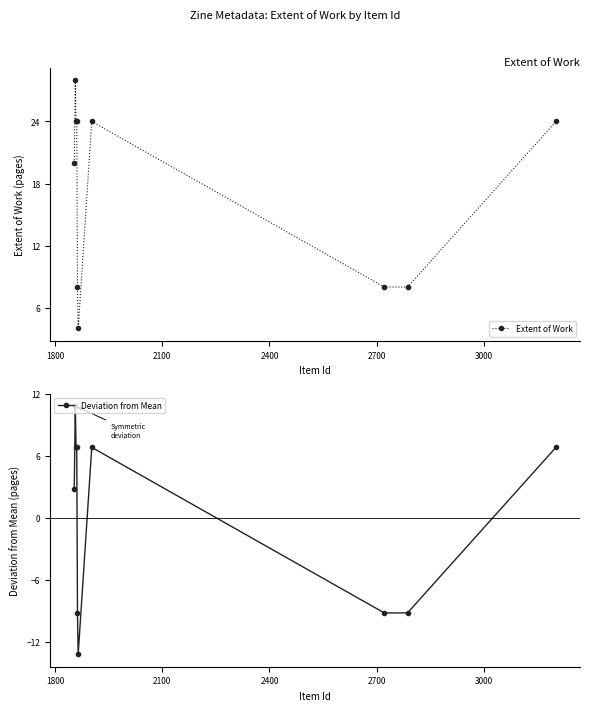

What is the sum of all Extent of Work values?

172